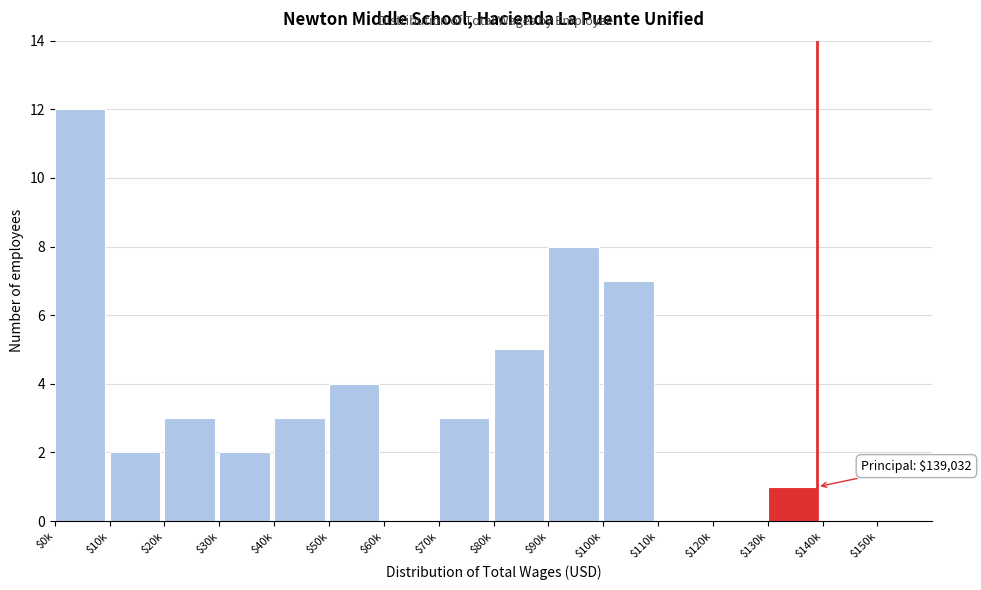

What is the maximum value shown in the chart?

12